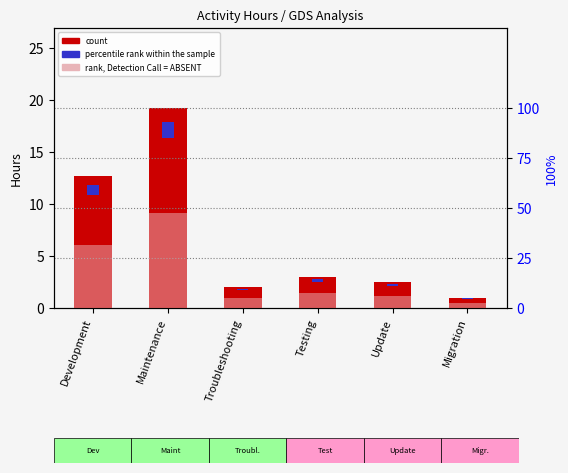

True or false: percentile rank within the sample has a value of 4.9 at Troubleshooting.

True